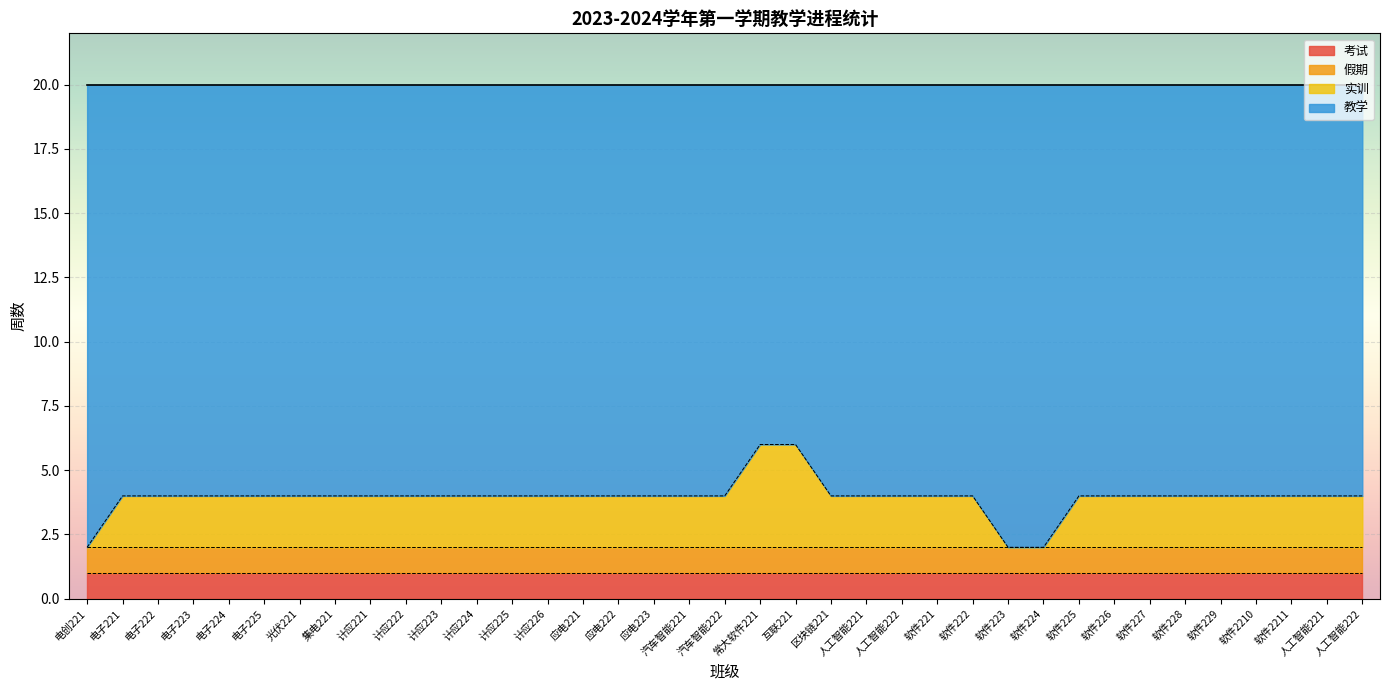

What is the label of the 1st point from the left?

电创221